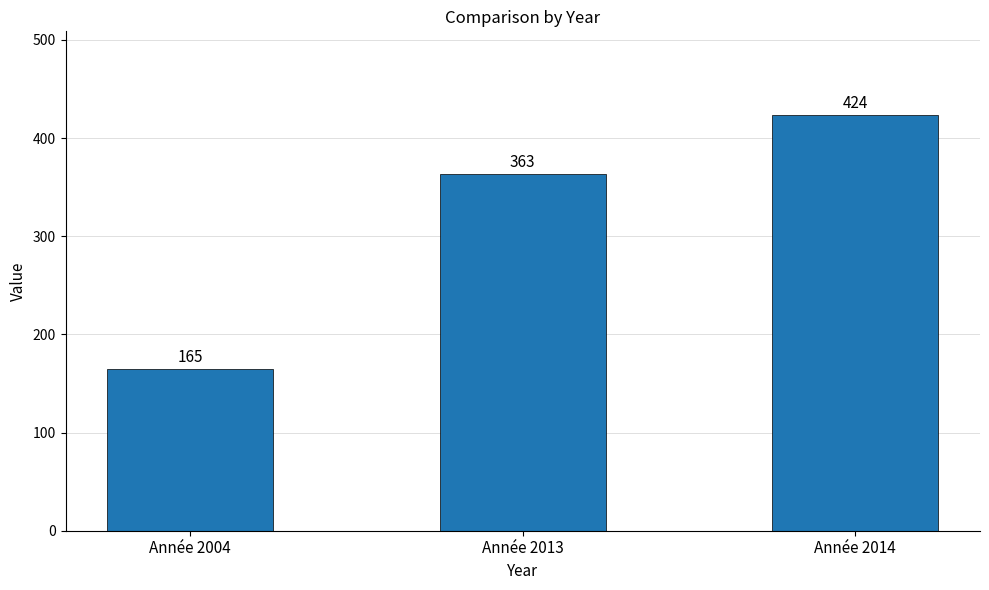

What is the average value?

317